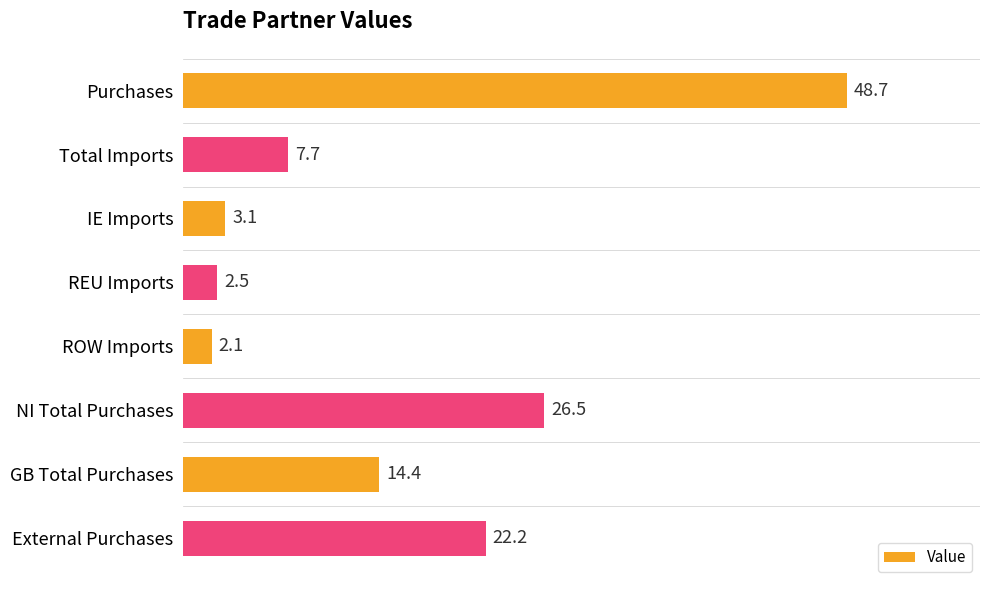

Count the number of values greater than 14.

4